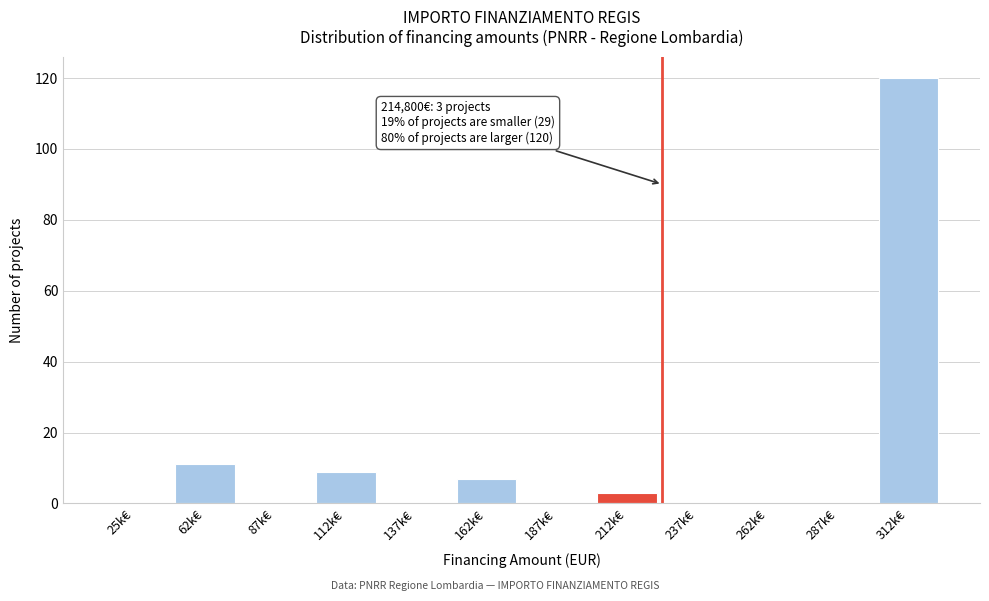

Reading left to right, extract all data points from this chart.

25k€=0	62k€=11	87k€=0	112k€=9	137k€=0	162k€=7	187k€=0	212k€=3	237k€=0	262k€=0	287k€=0	312k€=120